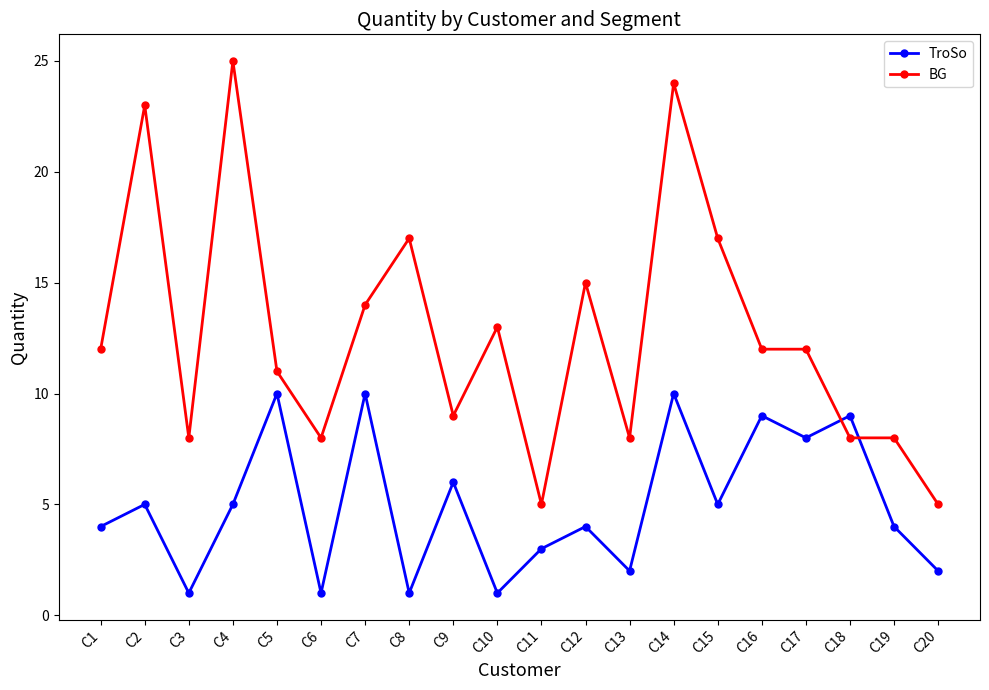

Which series changed the most between C2 and C4?

BG